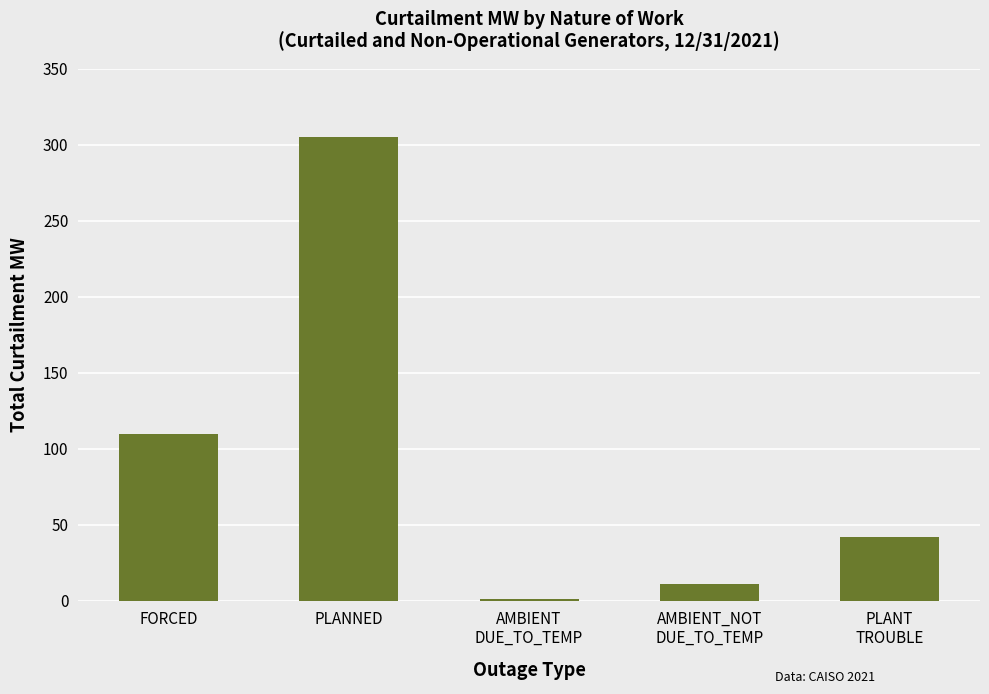

Which category has the highest value across all series?

PLANNED